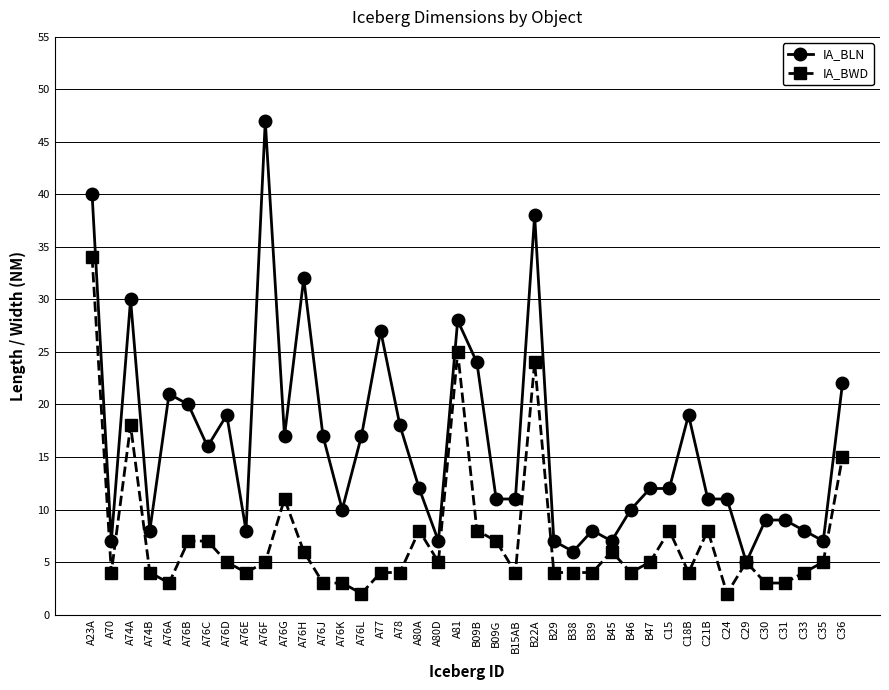

What is the maximum value for IA_BWD?

34